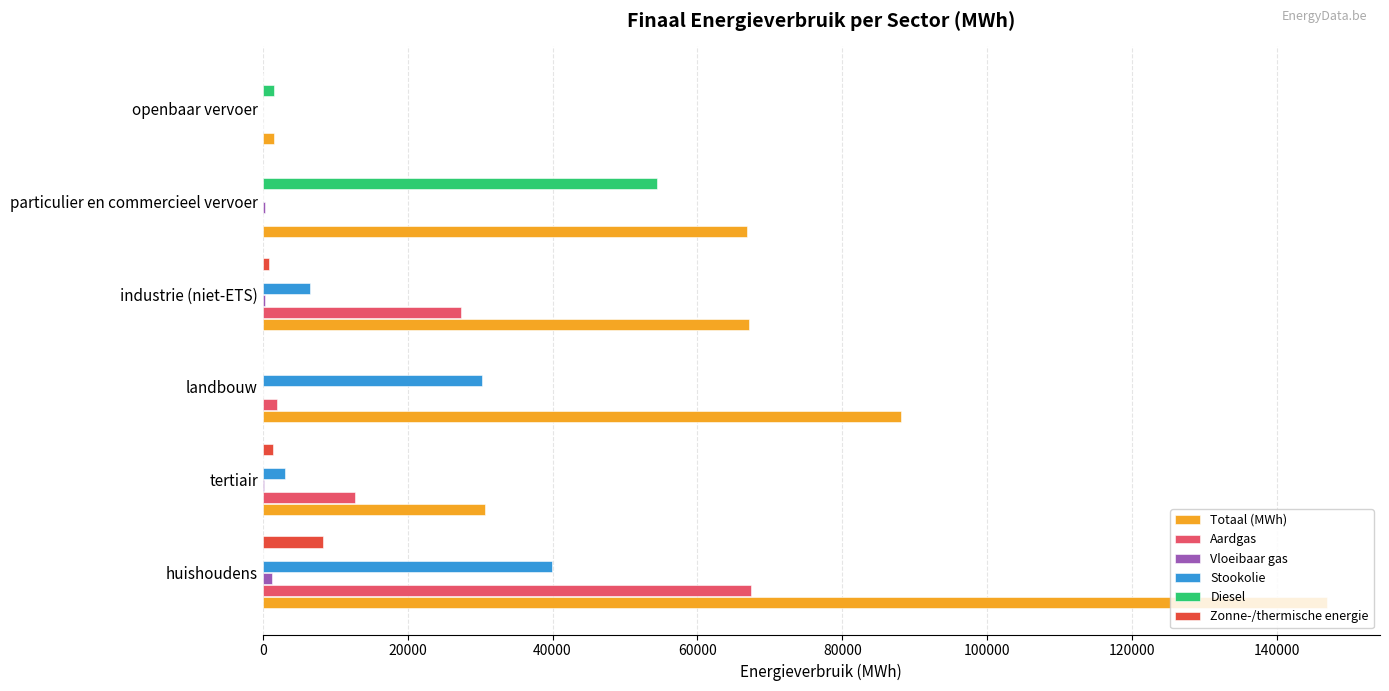

True or false: Diesel has a value of -36959.4 at landbouw.

False